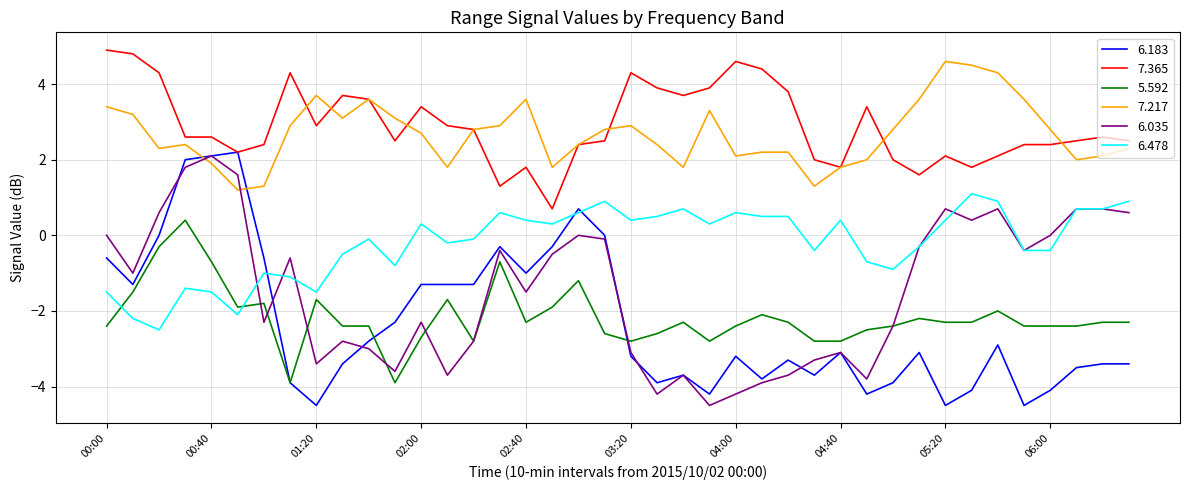

What is the highest value of the 6.183 series?

2.2